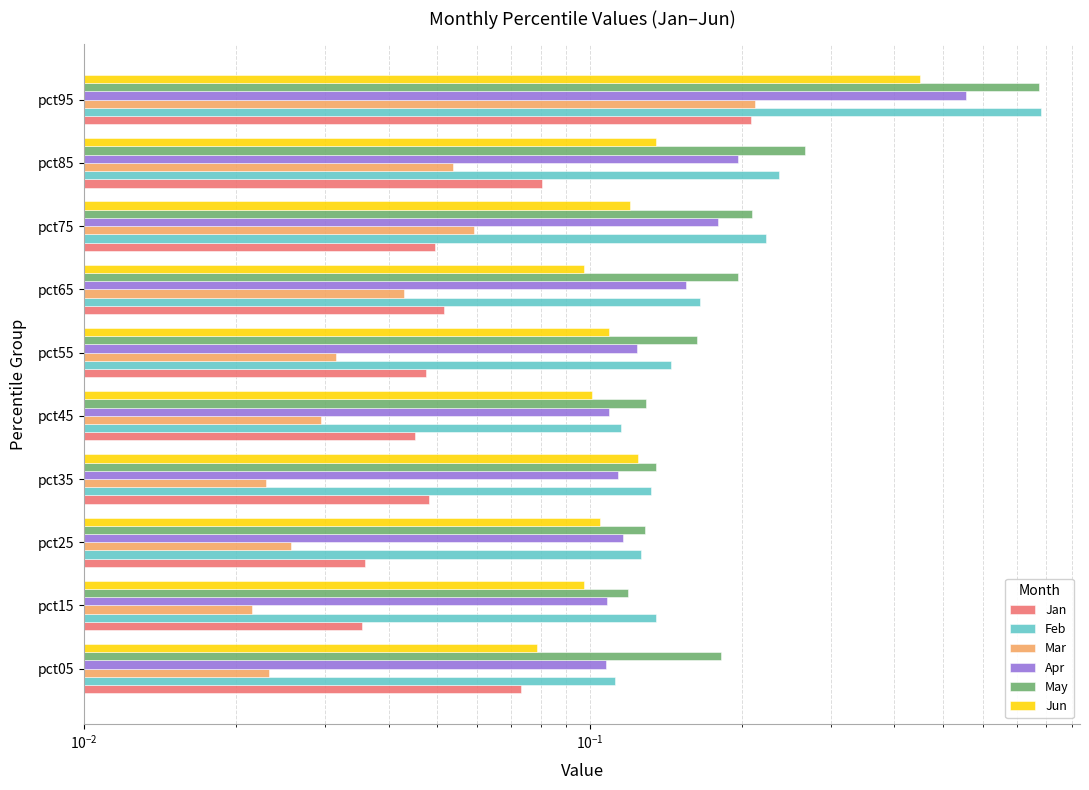

Between pct15 and pct95, which is larger?

pct95